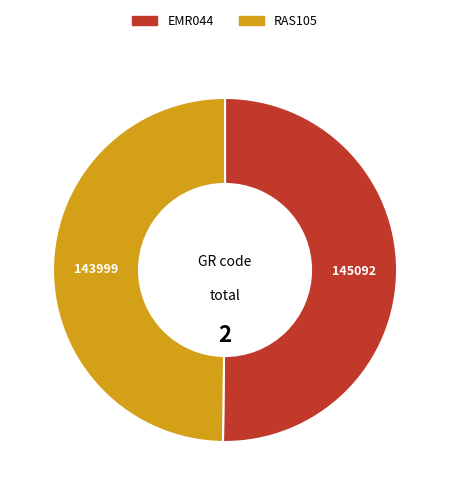

Approximately how many times larger is the value at RAS105 compared to EMR044?

1.0